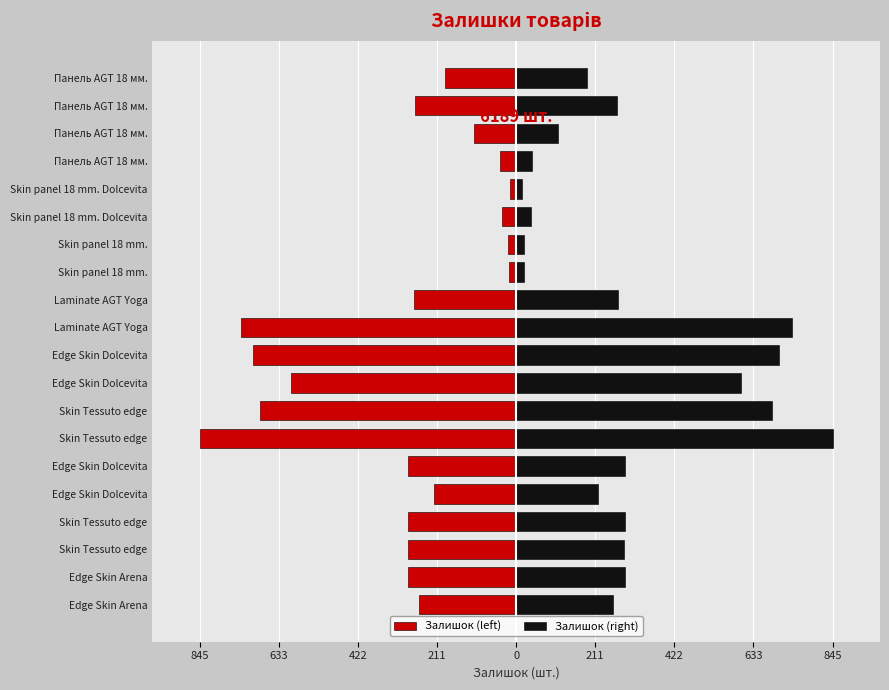

What is the sum of the Залишок (left) values at 845 and 0?

-819